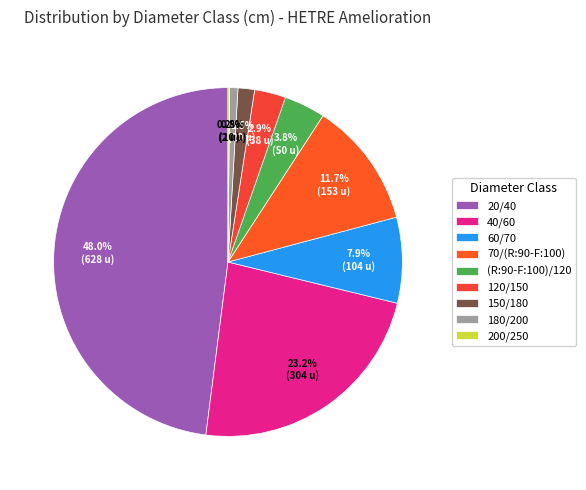

Is it true that 120/150 is 11% of the pie?

False